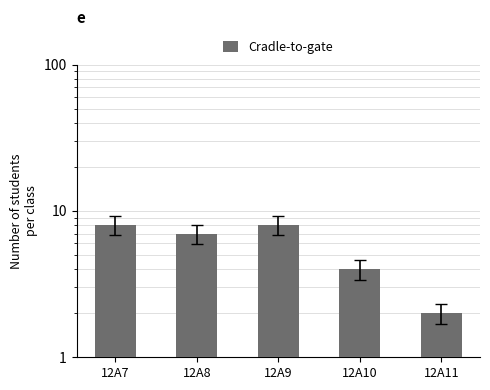

True or false: the data shows 2 at 12A11.

True